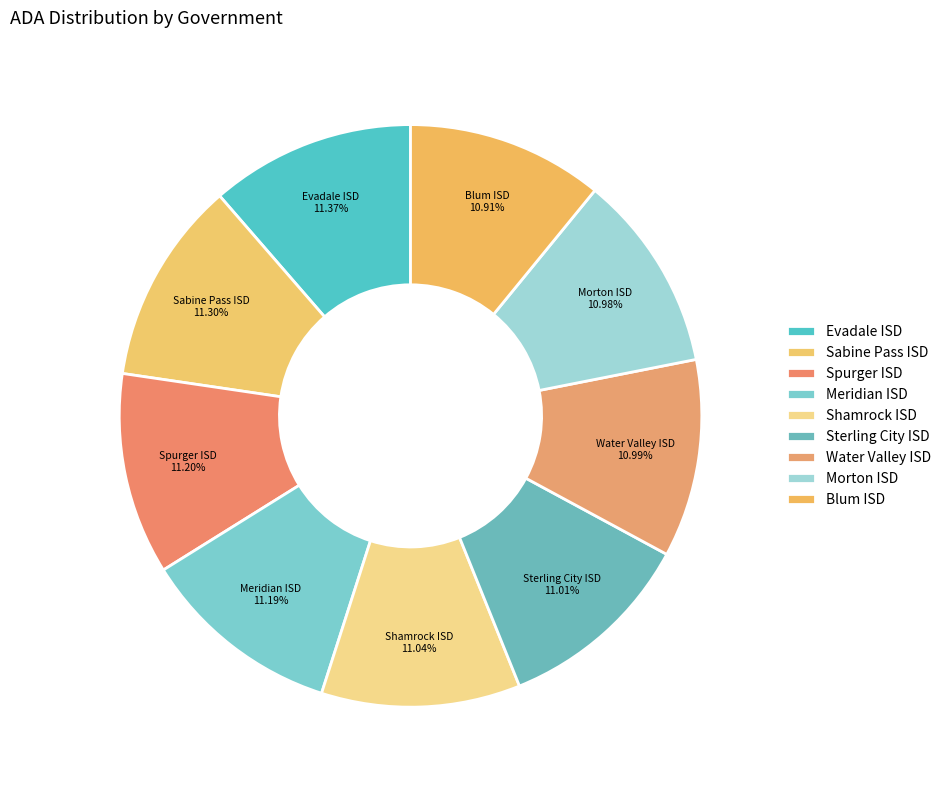

Is there a majority slice in this chart?

No